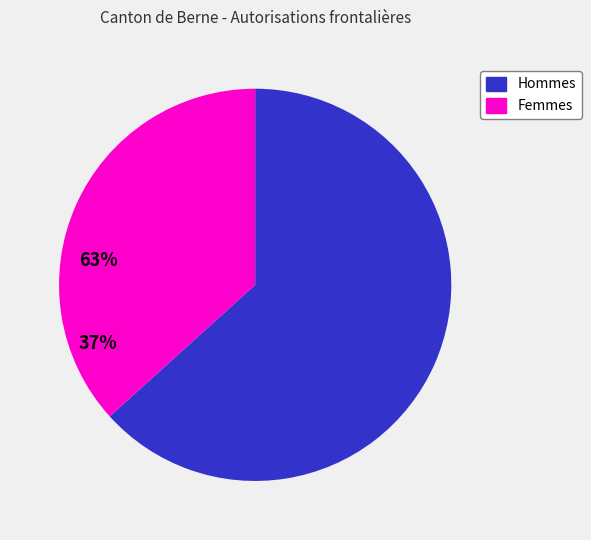

Which category accounts for the majority?

Hommes